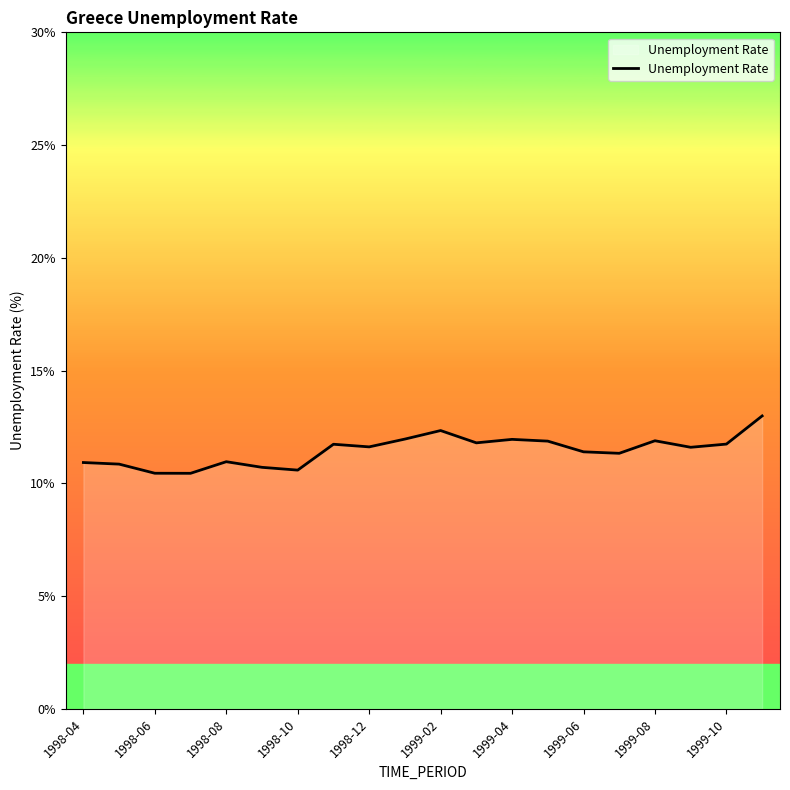

What is the difference between the maximum and minimum values?

2.5